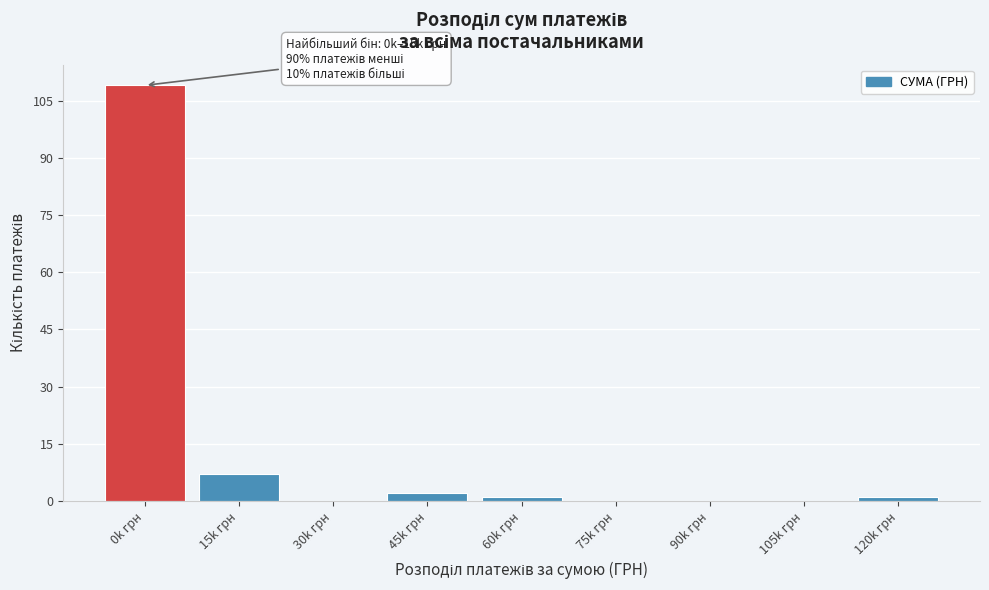

Reading left to right, extract all data points from this chart.

0k грн=109	15k грн=7	30k грн=0	45k грн=2	60k грн=1	75k грн=0	90k грн=0	105k грн=0	120k грн=1